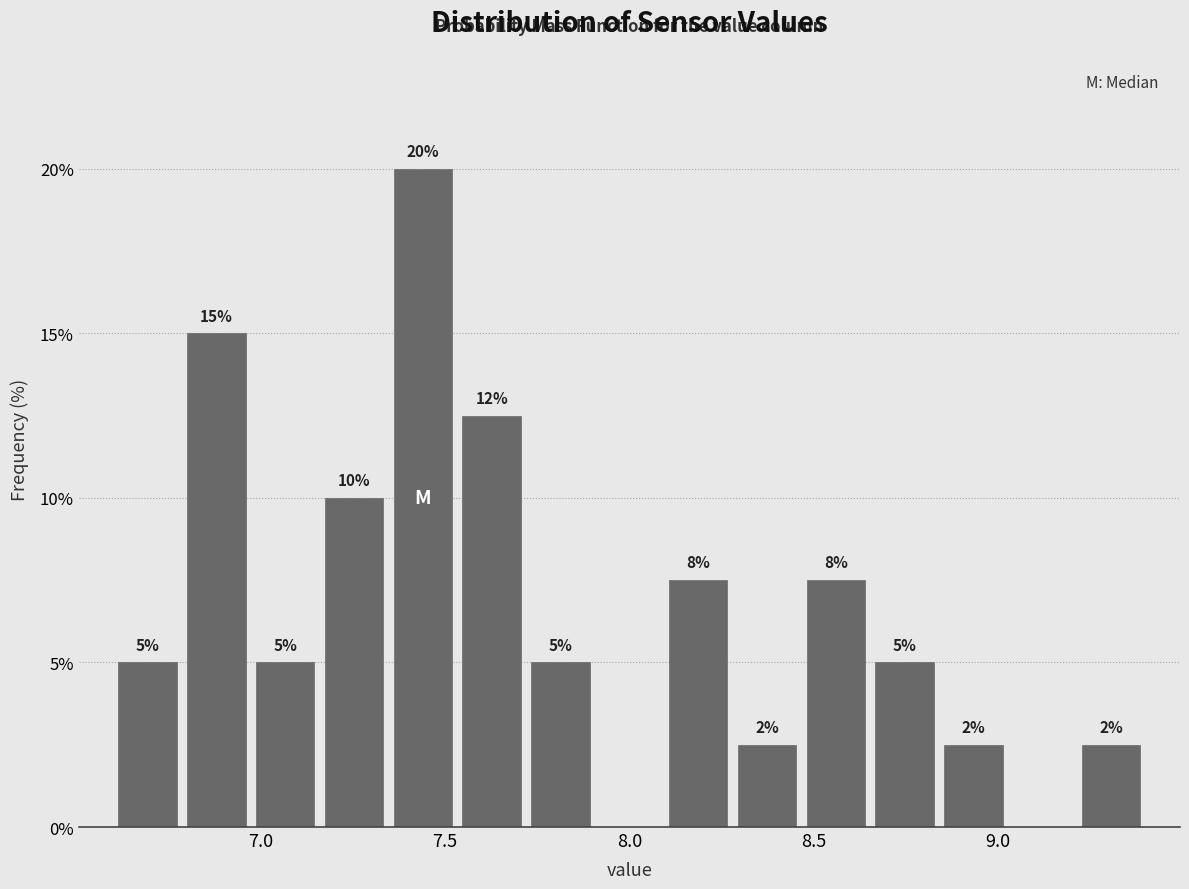

Read against the x-axis, roughly where is the centre of the tallest bar?

7.45